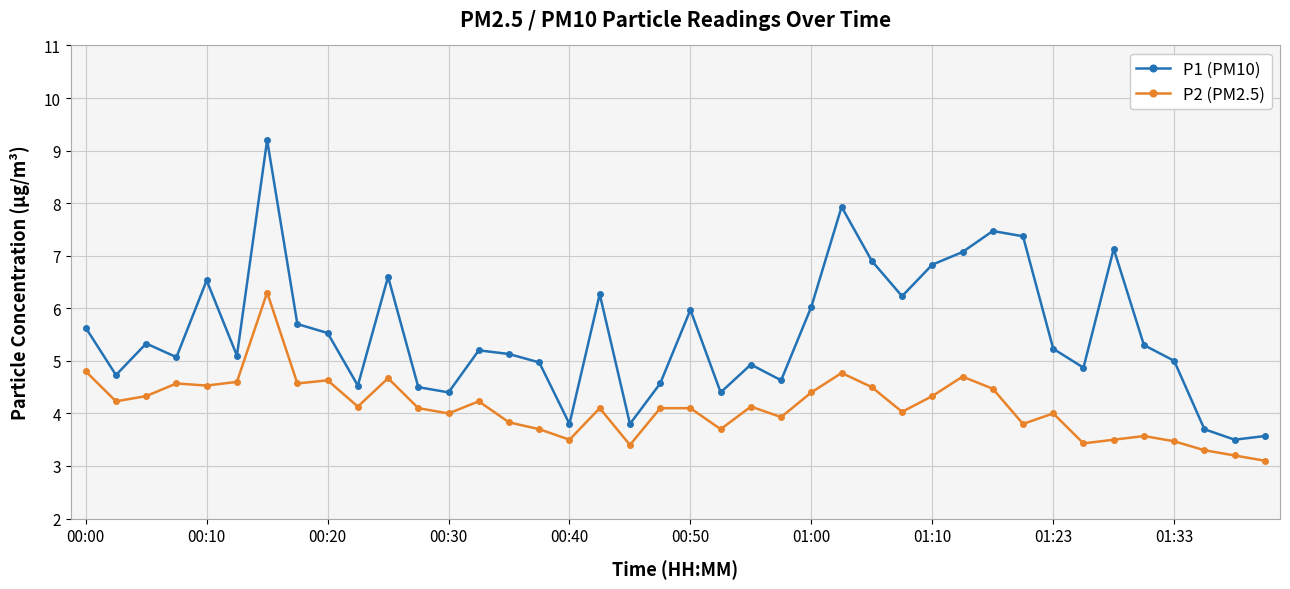

Which series has the largest total across all categories?

P1 (PM10)